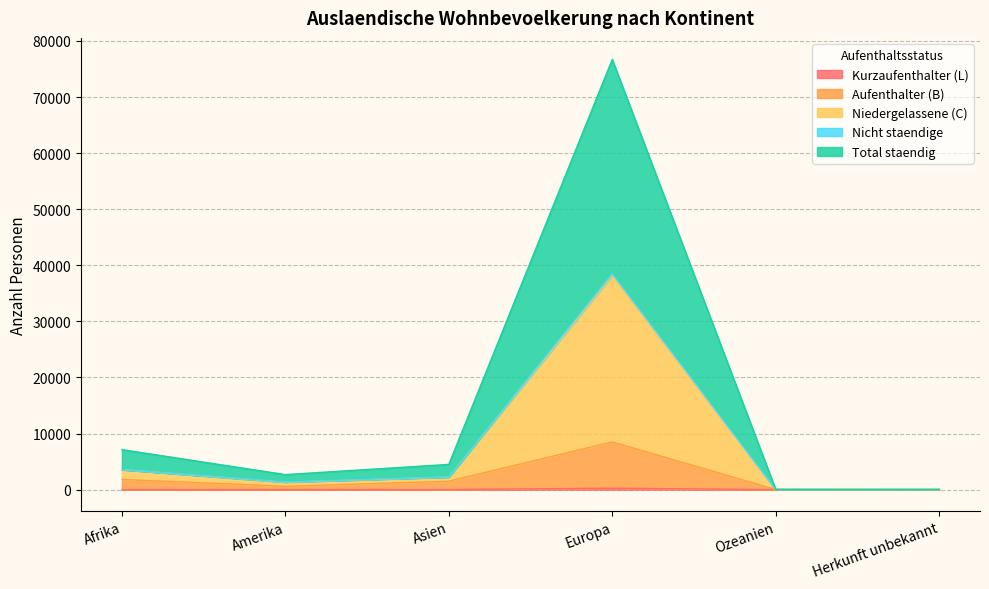

How many lines are shown in the chart?

5